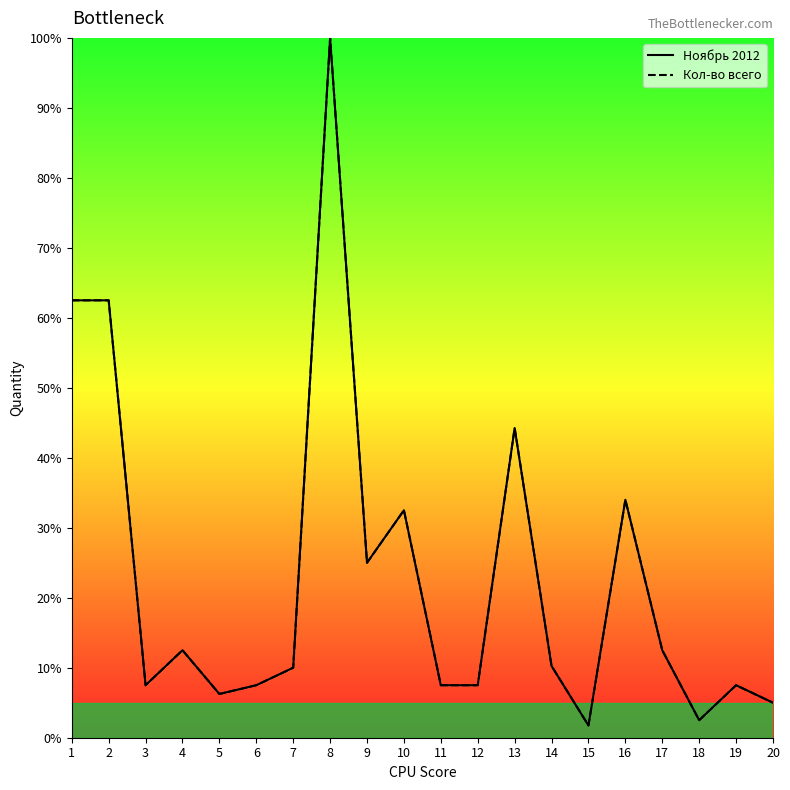

Which series has the largest total across all categories?

Ноябрь 2012